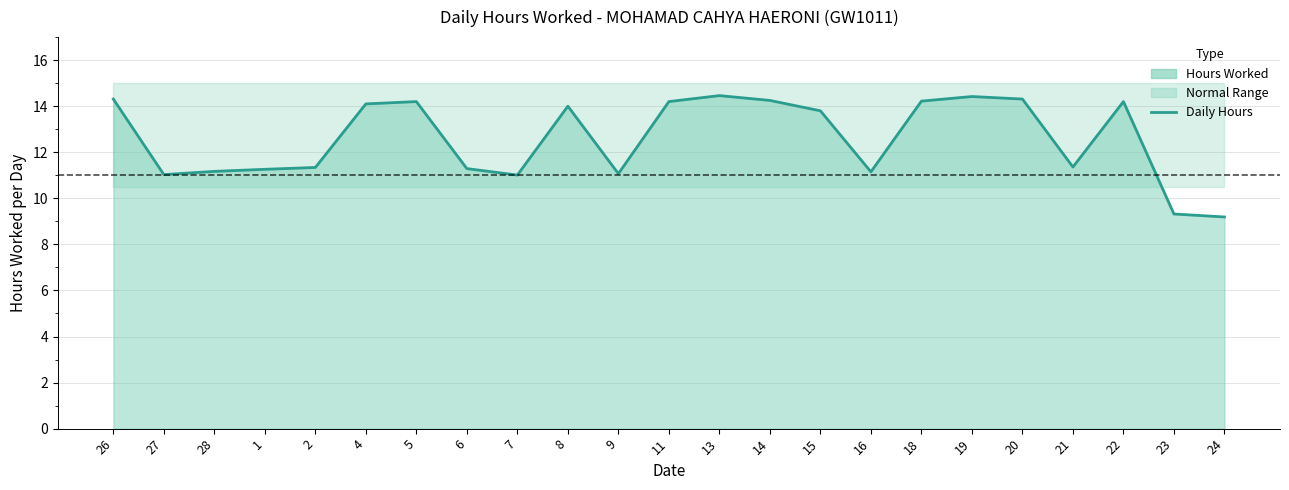

What is the change in value from 1 to 16?

-0.1